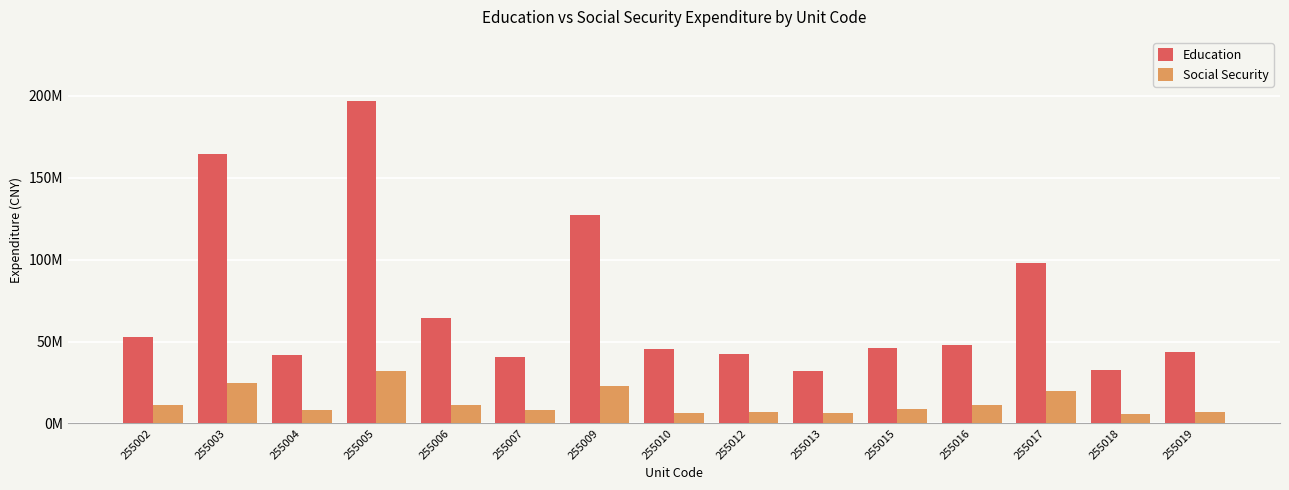

Is it true that Social Security equals 1657769.1 at 255013?

False